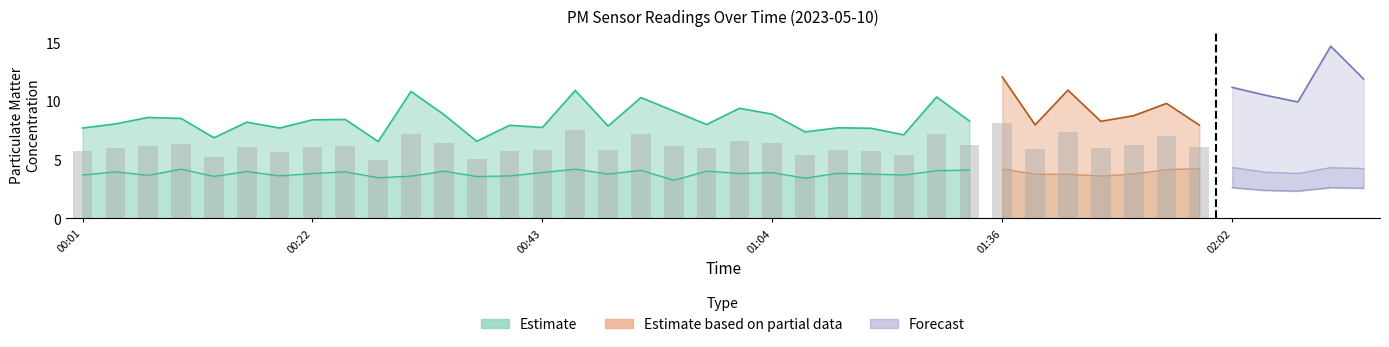

What is the spread (max minus min) of values at 00:07?

4.9